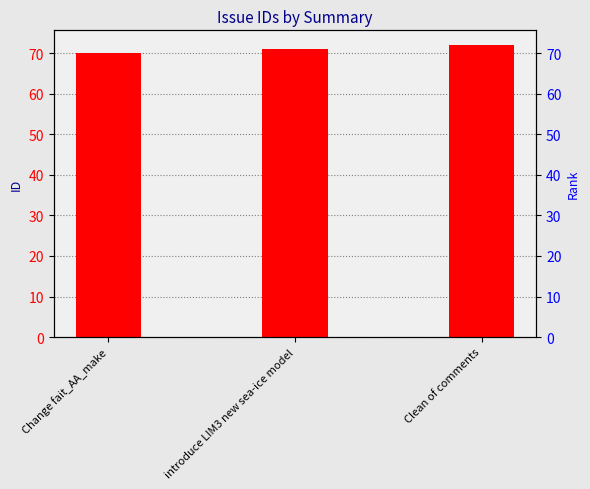

List the labels in order of value, smallest first.

Change fait_AA_make, introduce LIM3 new sea-ice model, Clean of comments